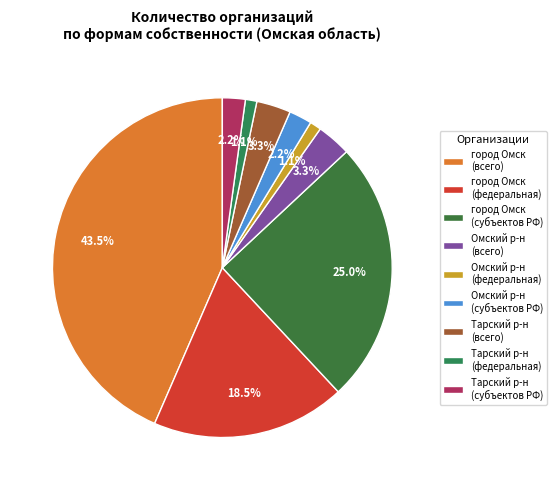

Count the number of slices in the pie.

9